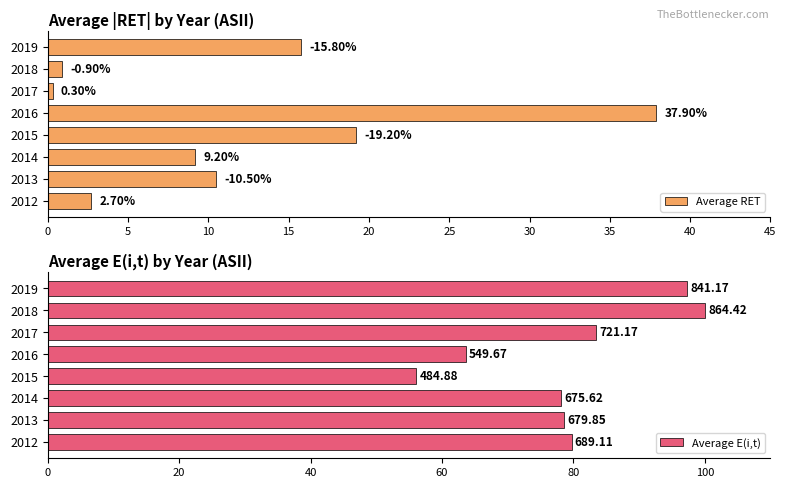

Rank the categories by Average RET value from highest to lowest.

2016, 2015, 2019, 2013, 2014, 2012, 2018, 2017